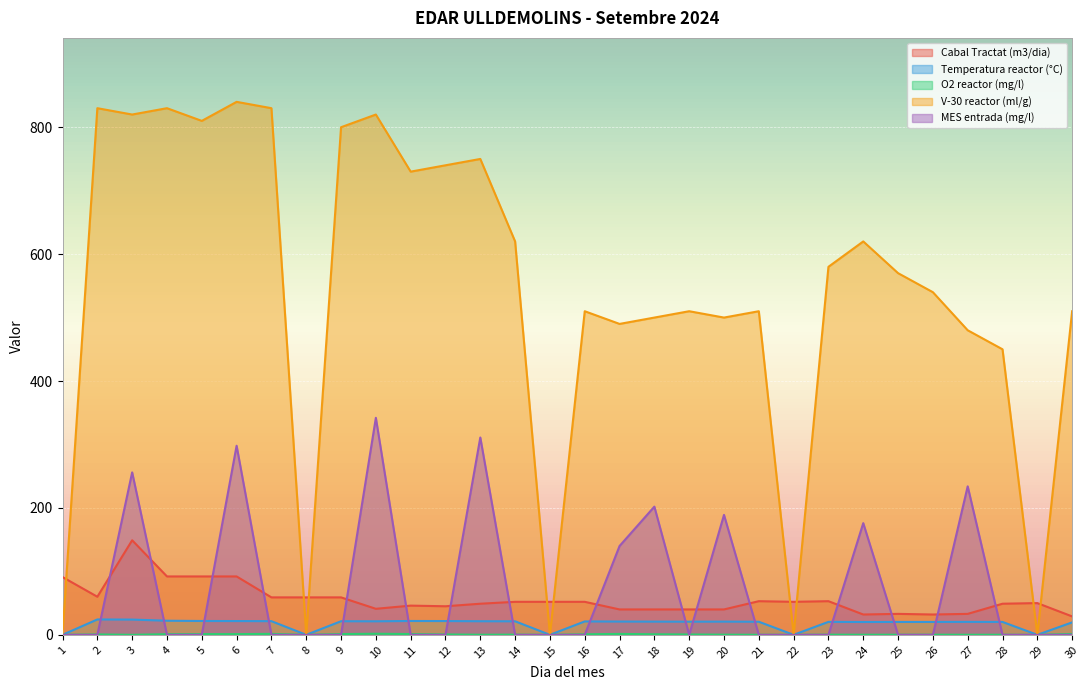

How many interior local peaks does the O2 reactor (mg/l) series have?

8